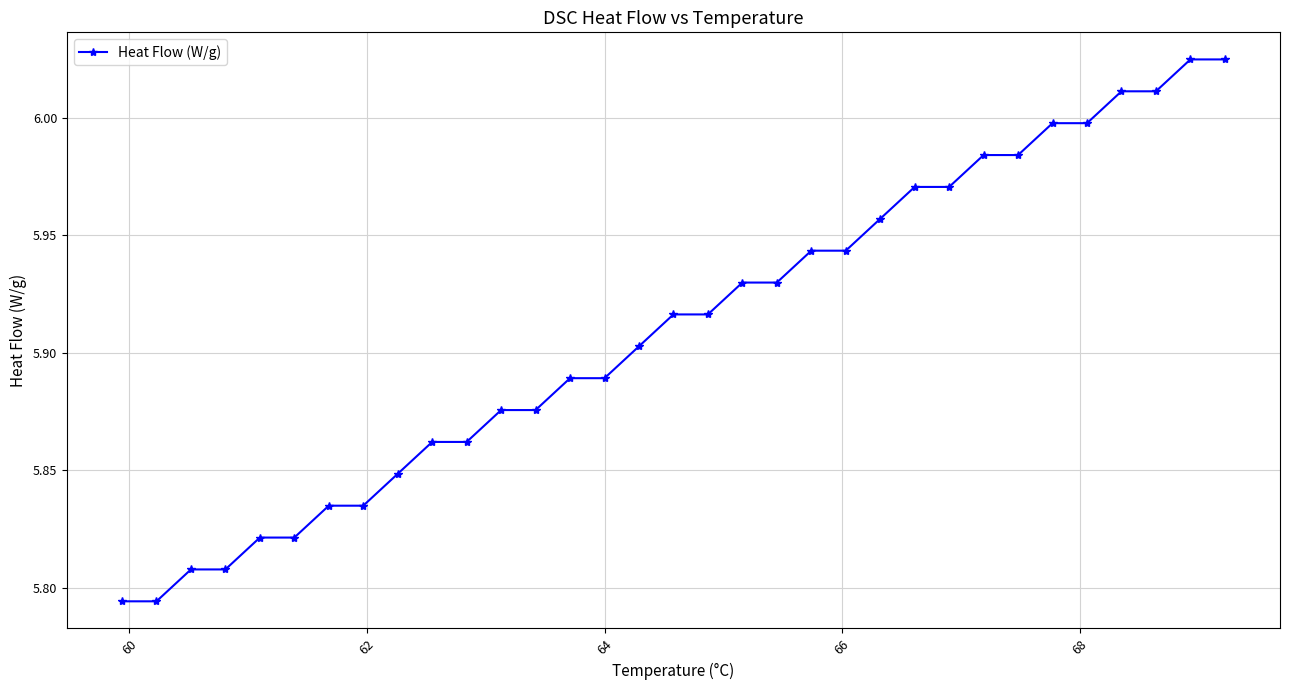

How many categories are shown in the chart?

33